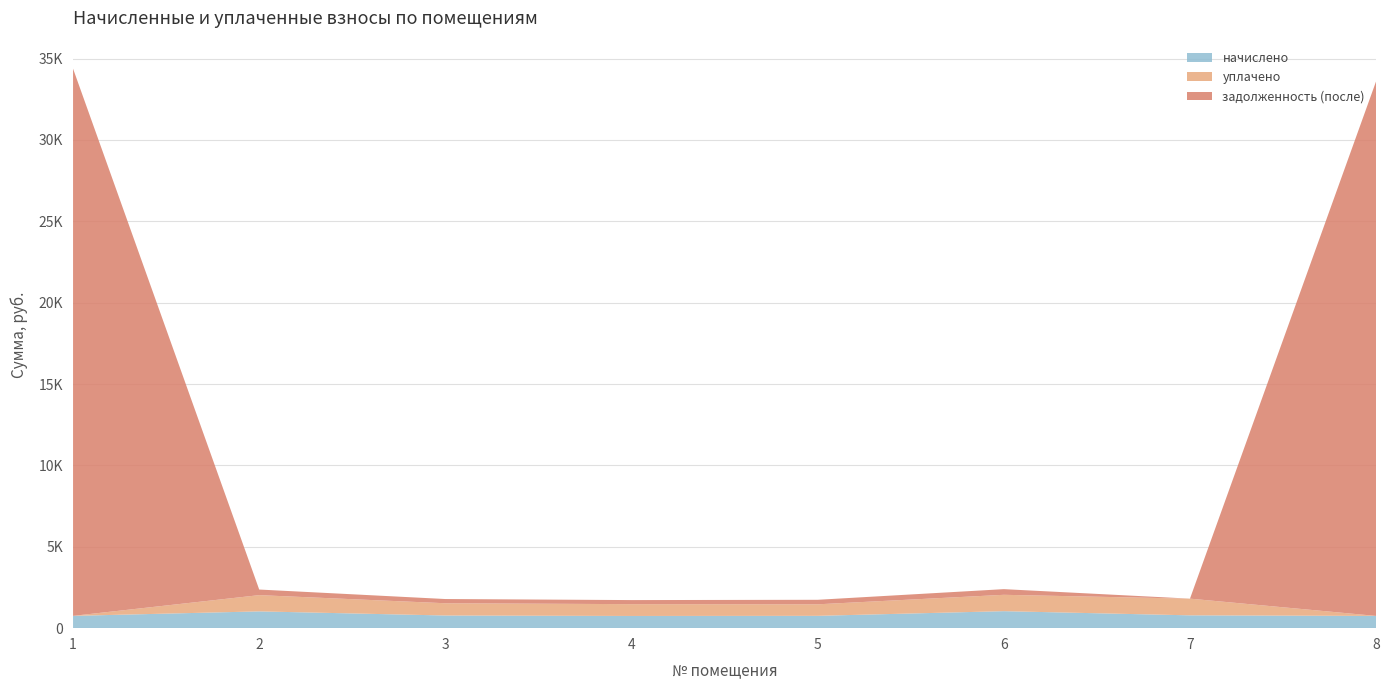

Reading right to left, extract all data points from this chart.

начислено: 752.3	788.2	1044.1	757.7	749.8	777.9	1031.3	755.4
уплачено: 0.0	1025.6	1005.5	708.0	725.8	753.0	998.2	0.0
задолженность (после): 32853.1	0.0	348.0	277.5	249.9	259.3	343.8	33621.4